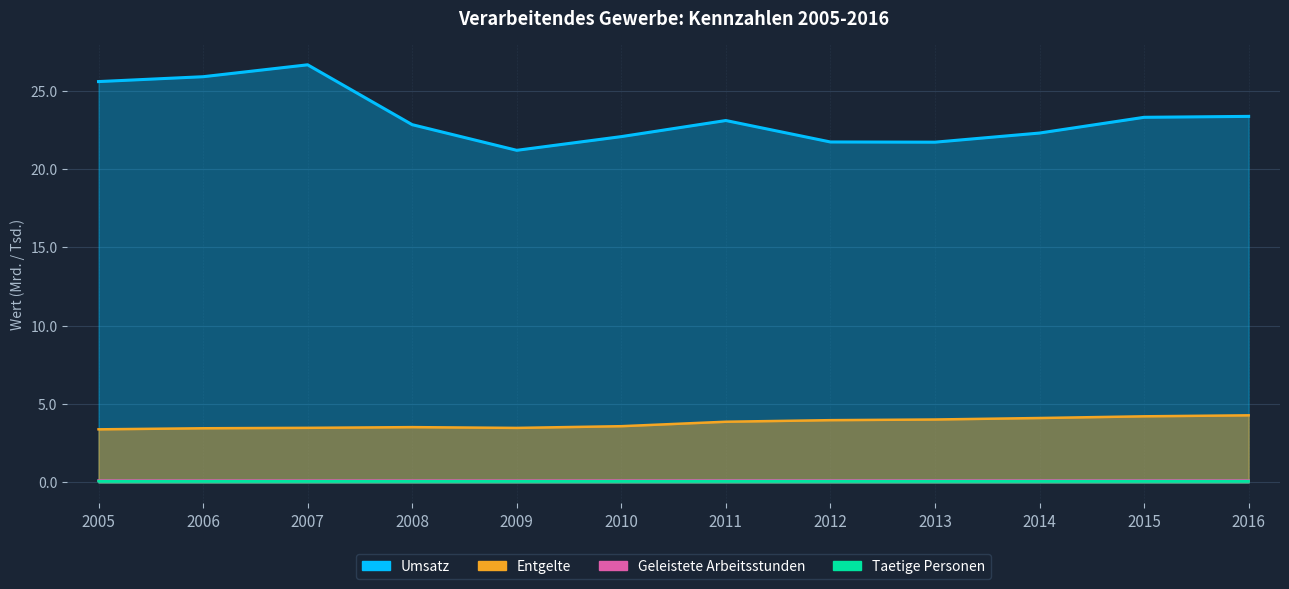

Reading left to right, list all the values displayed in this chart.

Taetige Personen: 2005=0.1	2006=0.1	2007=0.1	2008=0.1	2009=0.1	2010=0.1	2011=0.1	2012=0.1	2013=0.1	2014=0.1	2015=0.1	2016=0.1
Geleistete Arbeitsstunden: 2005=0.1	2006=0.1	2007=0.1	2008=0.1	2009=0.1	2010=0.1	2011=0.1	2012=0.1	2013=0.1	2014=0.1	2015=0.1	2016=0.1
Entgelte (1000 EUR): 2005=3.4	2006=3.5	2007=3.5	2008=3.5	2009=3.5	2010=3.6	2011=3.9	2012=4.0	2013=4.0	2014=4.1	2015=4.2	2016=4.3
Umsatz (1000 EUR): 2005=25.6	2006=25.9	2007=26.7	2008=22.8	2009=21.2	2010=22.1	2011=23.1	2012=21.7	2013=21.7	2014=22.3	2015=23.3	2016=23.4